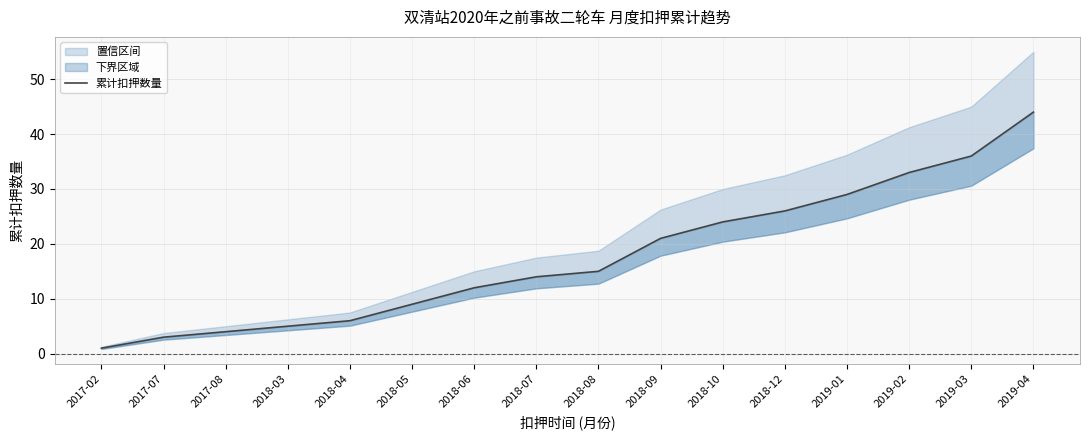

Is this an area chart (filled region under the line)?

No